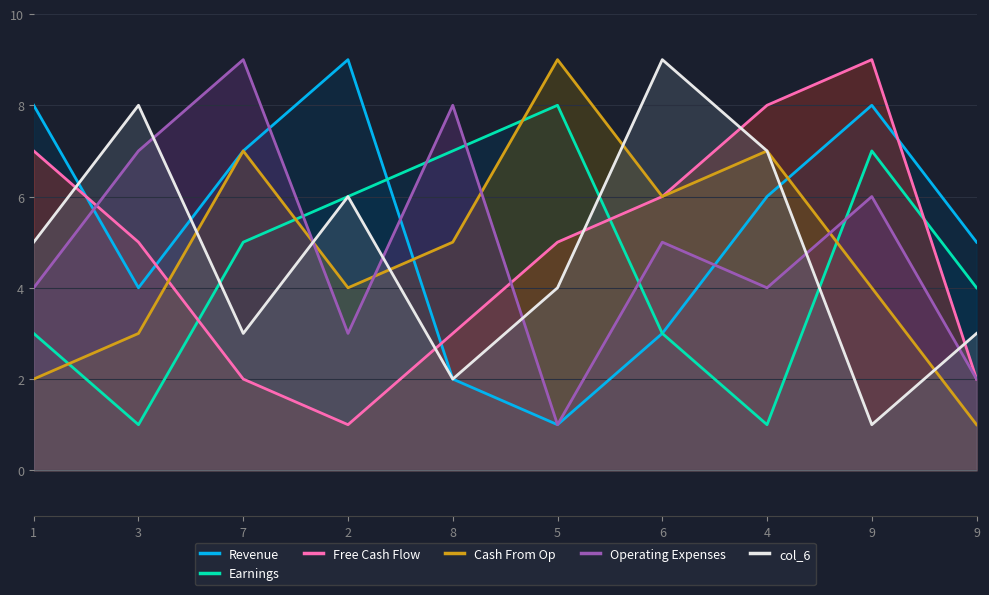

Is it true that Free Cash Flow equals 2 at 7?

True